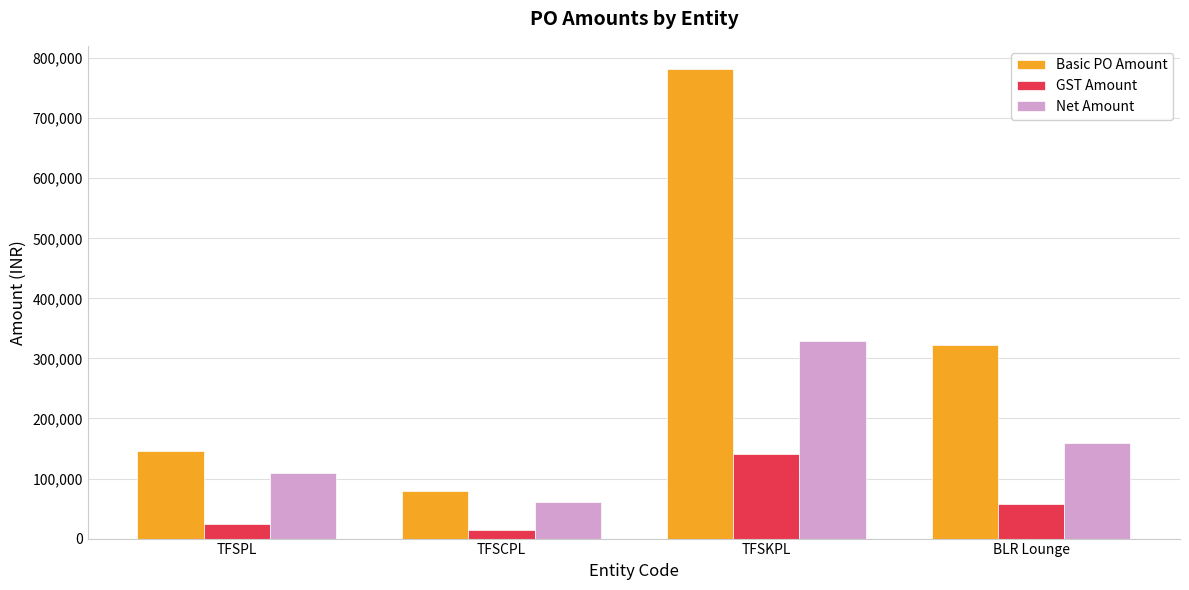

What is the difference between the maximum and minimum values in the Net Amount series?

267247